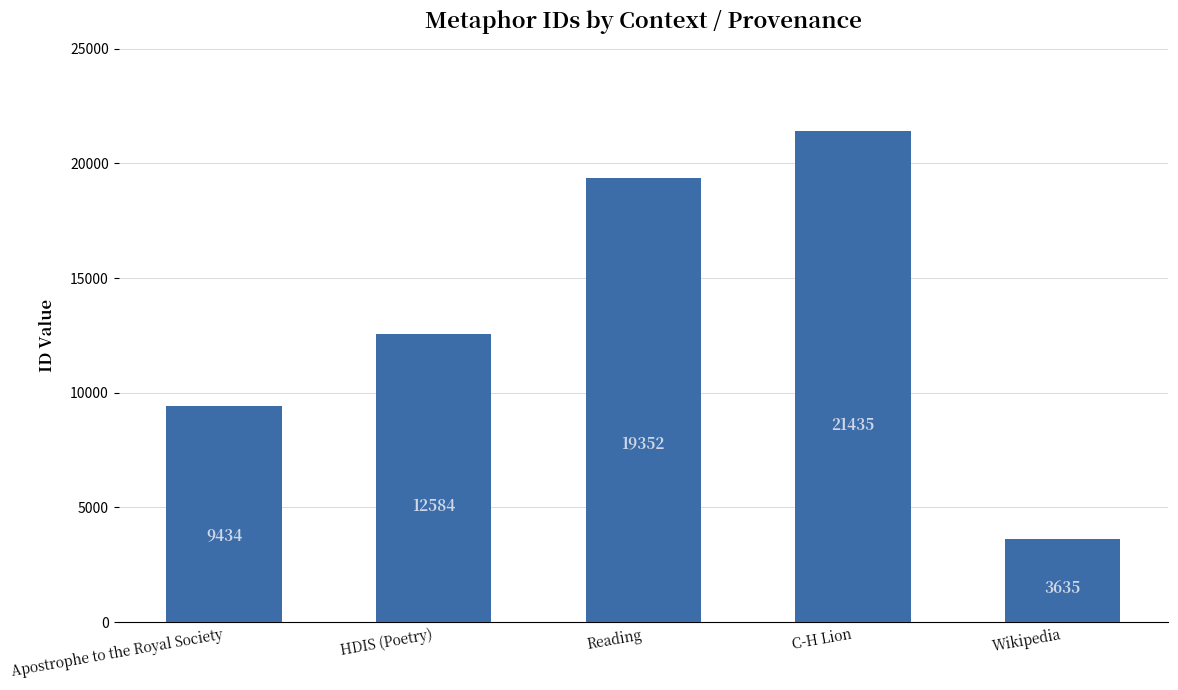

The value at HDIS (Poetry) is 12584. True or false?

True